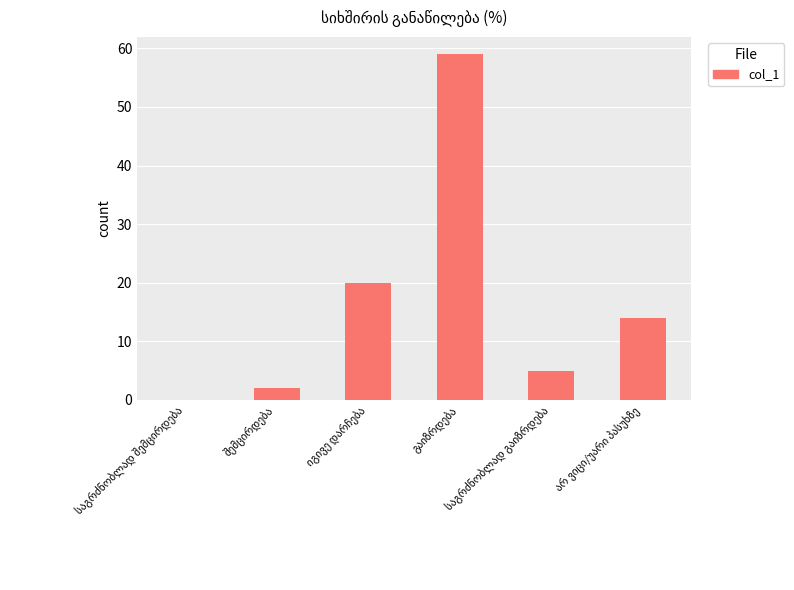

What is the sum of all values?

100